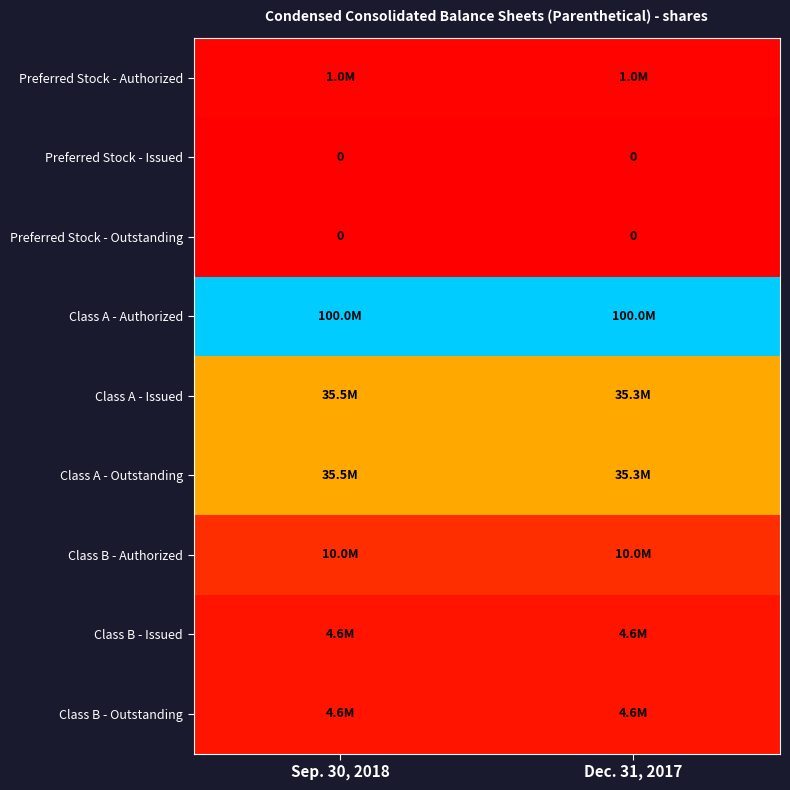

At how many categories does at least one series exceed 95243867?

2